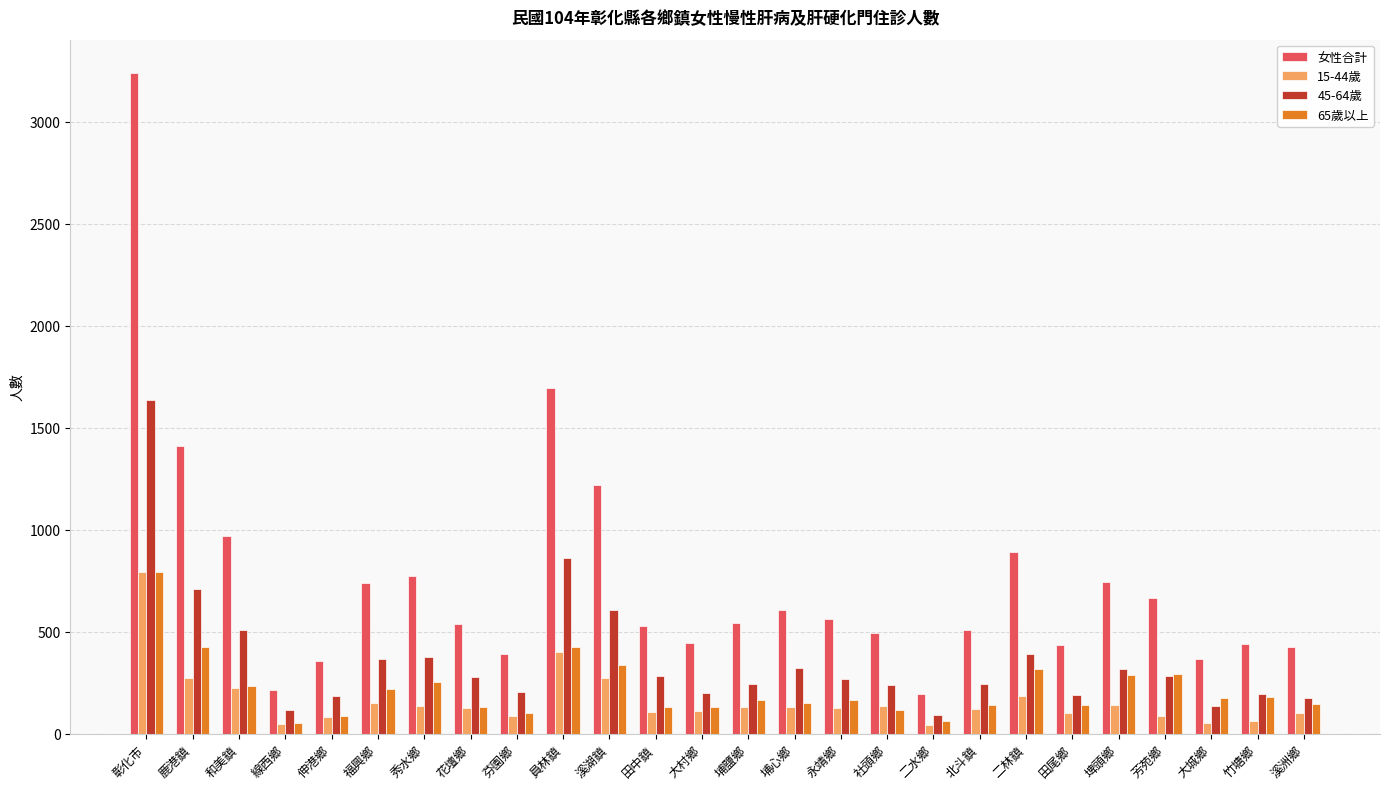

Which series has the widest spread of values?

女性合計